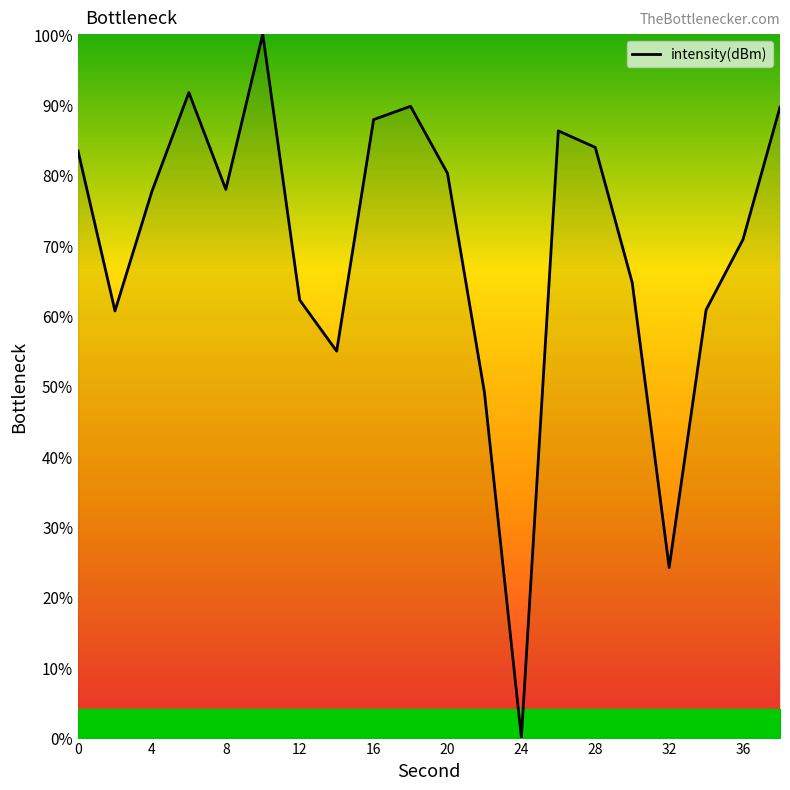

True or false: there are more than 1 points higher than both neighbors.

True